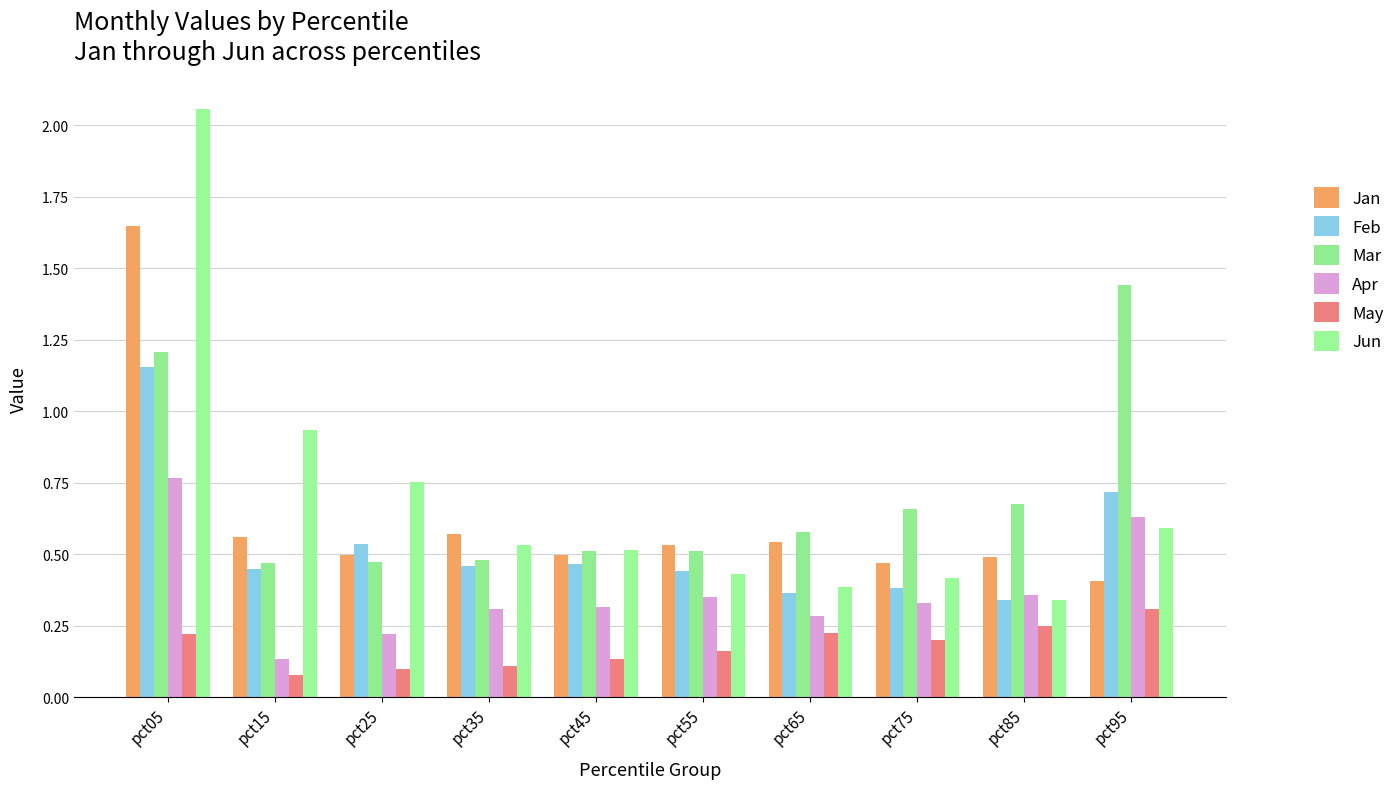

Which series has the largest range (max minus min)?

Jun